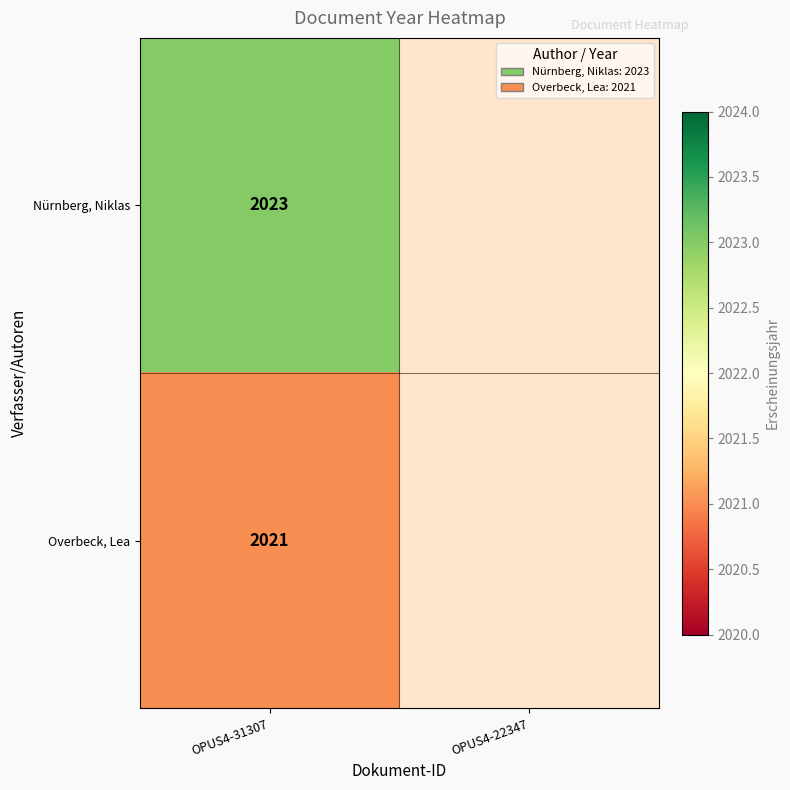

What is the total value across all series at OPUS4-31307?

4044